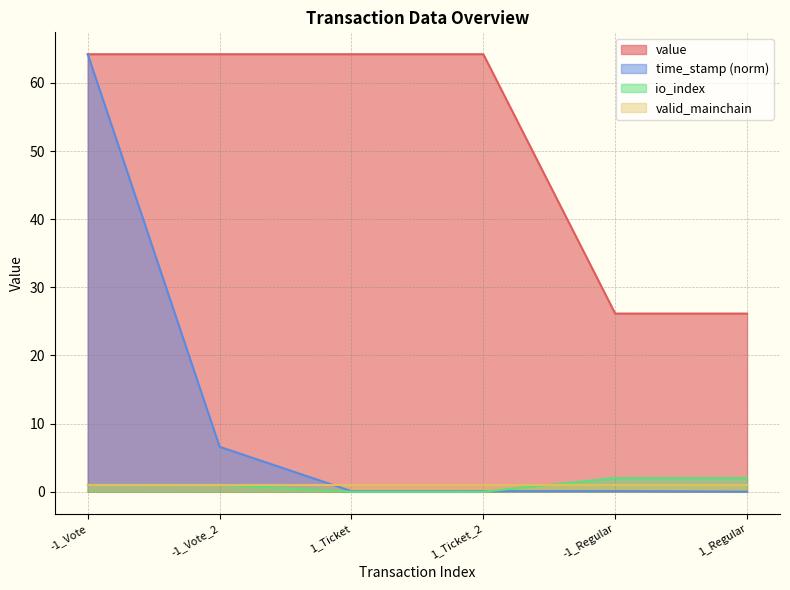

Is the value of value at 1_Regular greater than the value of io_index at 1_Ticket_2?

Yes